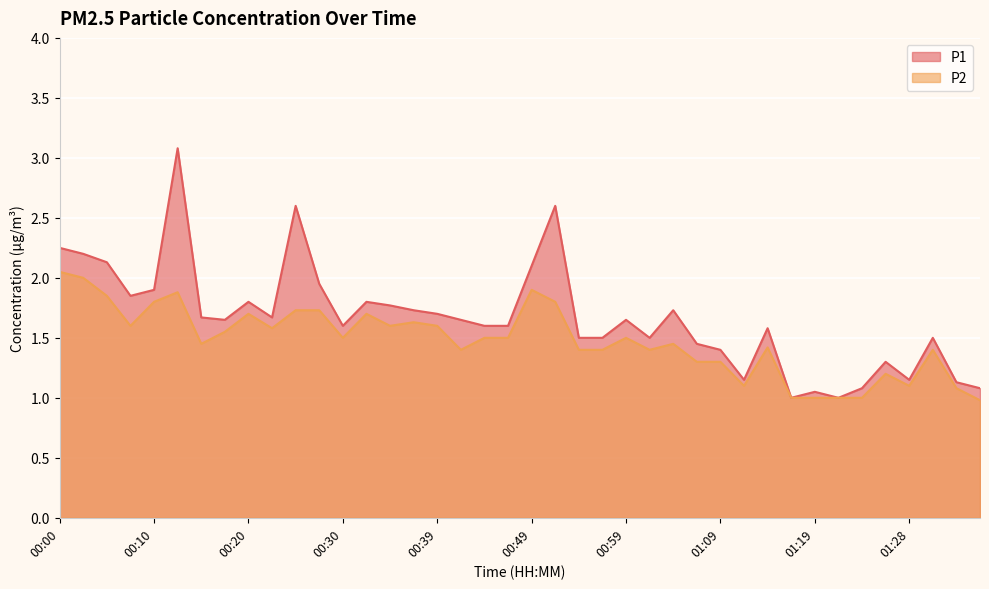

At which category is the sum across all series the highest?

00:12